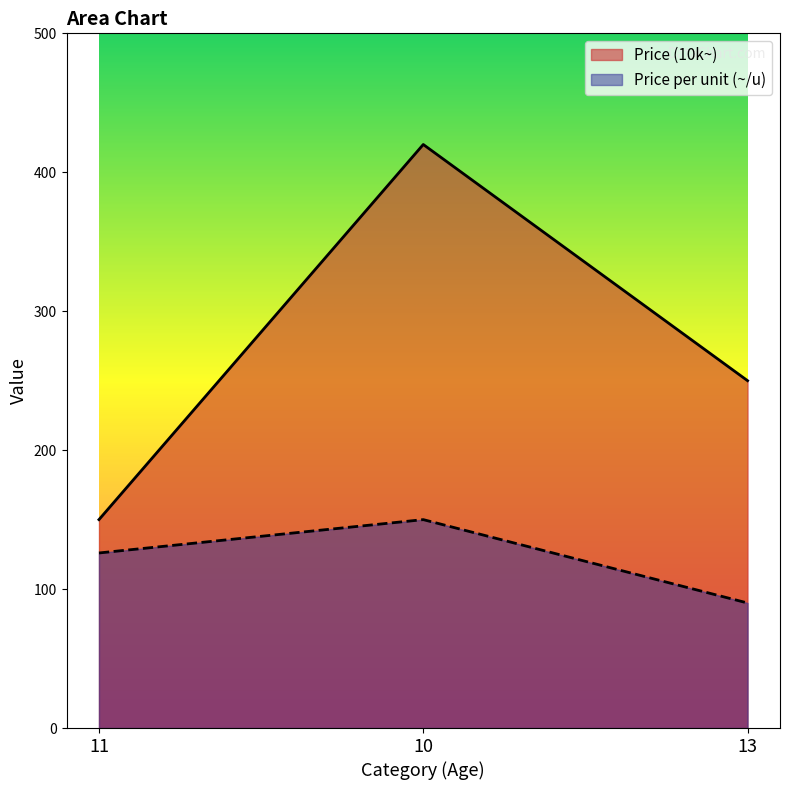

At 10, list the series in order from smallest to largest.

Price per unit (~/u), Price (10k~)